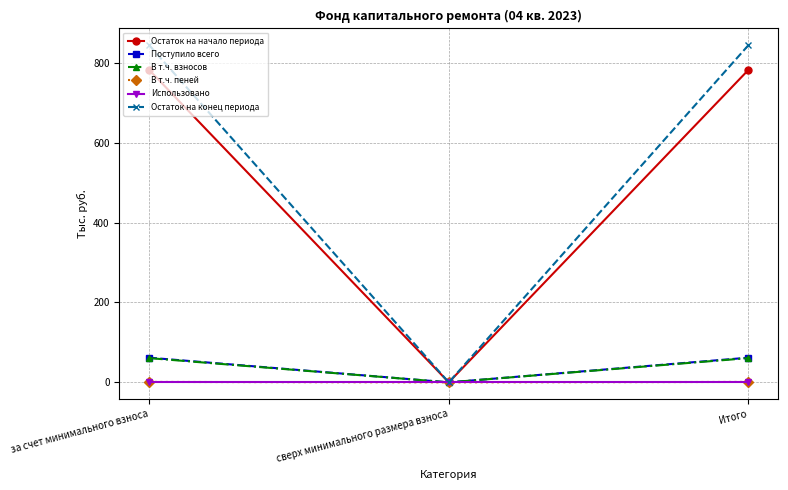

What is the label of the 3rd point from the right?

за счет минимального взноса